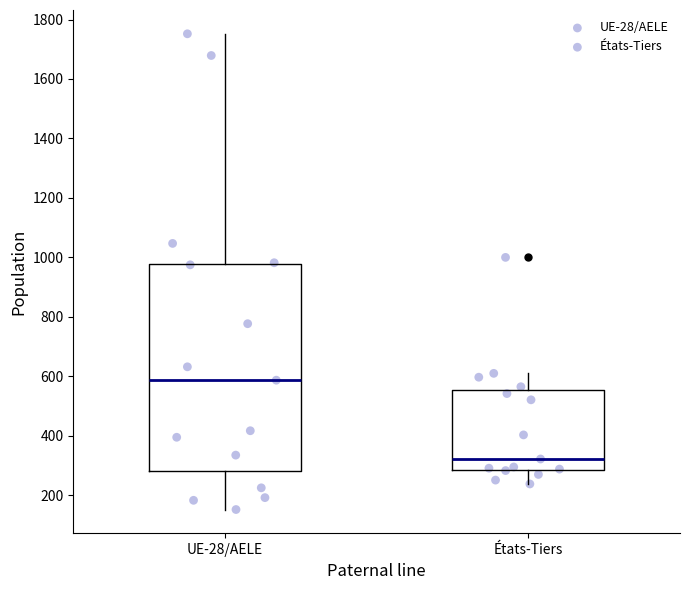

Which box is the tallest, from its lower edge to its upper edge?

UE-28/AELE